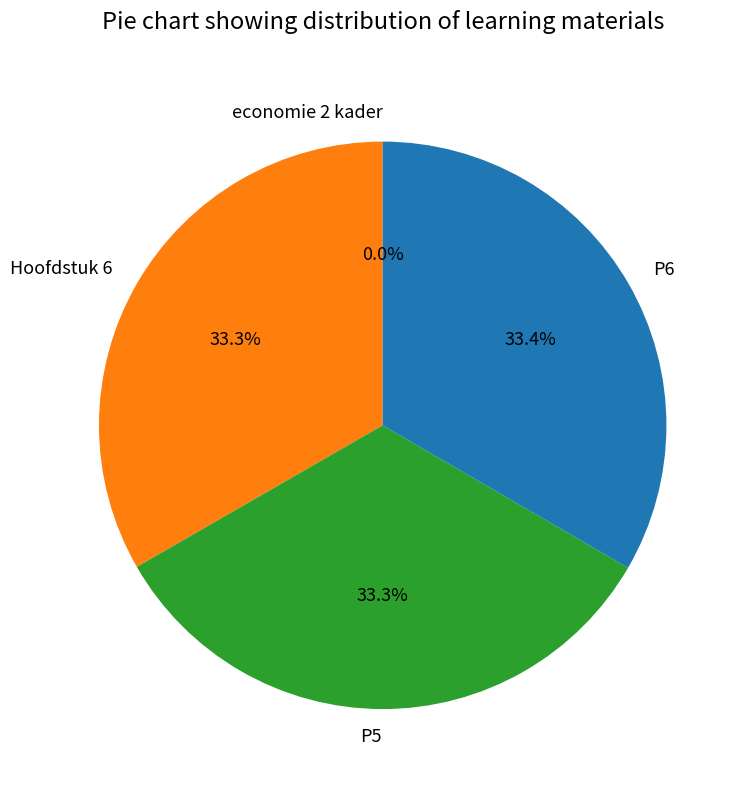

Which category has the smallest portion of the pie?

economie 2 kader